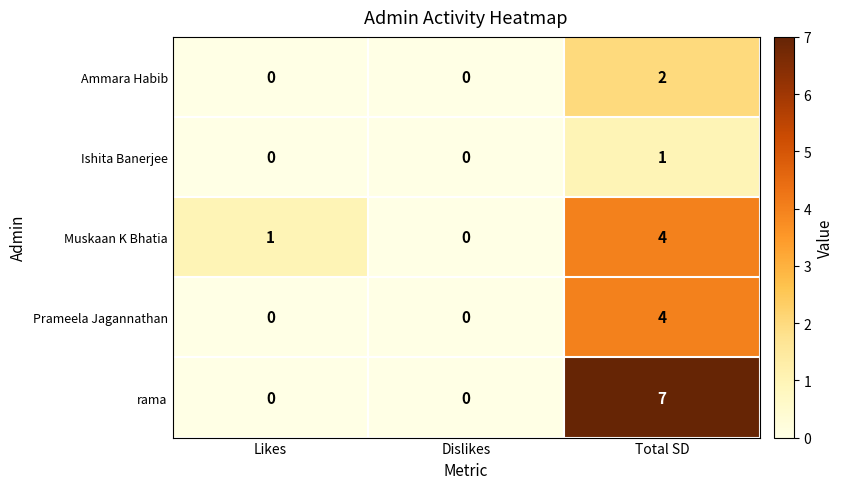

What is the greatest value displayed?

7